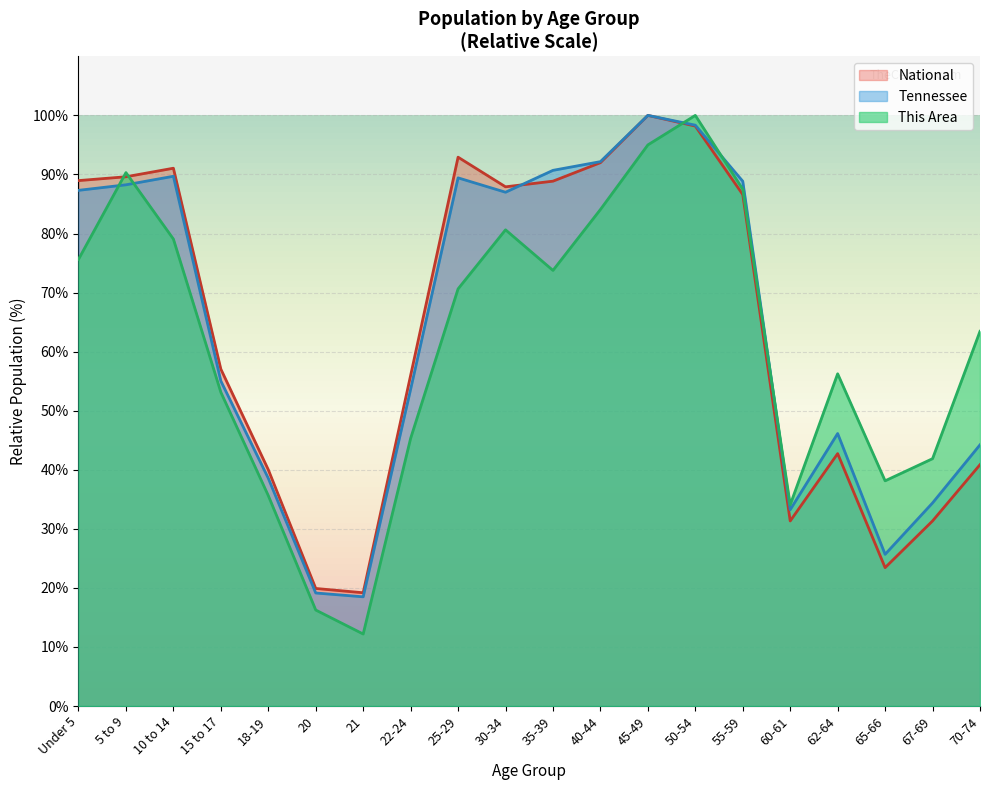

How many categories are shown in the chart?

20